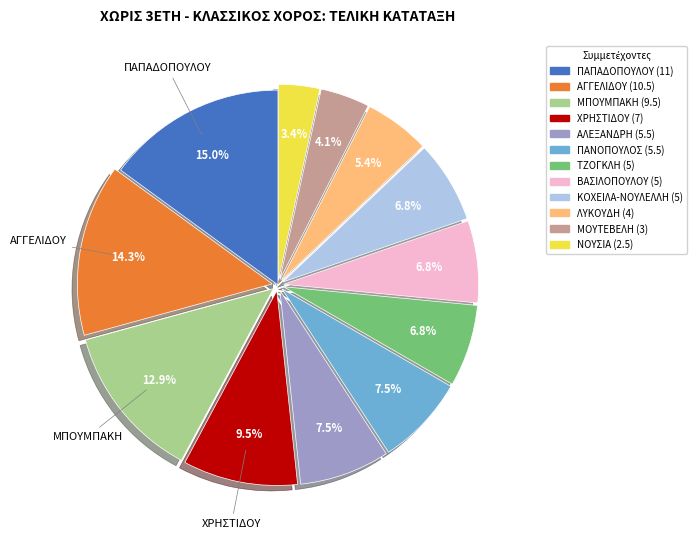

Is there a majority slice in this chart?

No